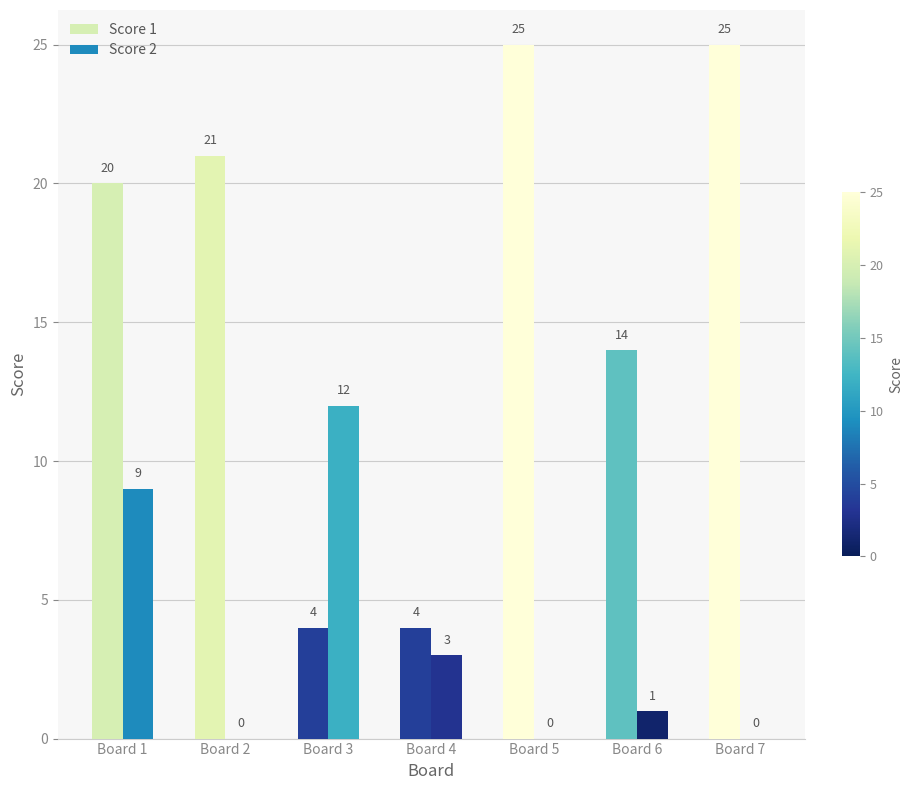

How many data points does each series have?

7